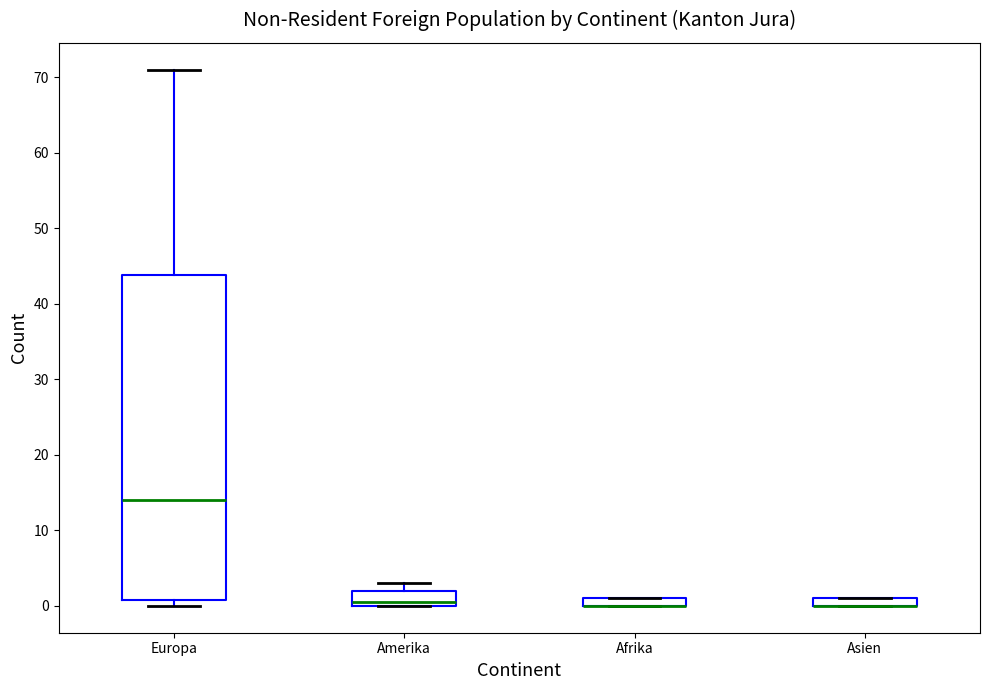

Which box is the tallest, from its lower edge to its upper edge?

Europa